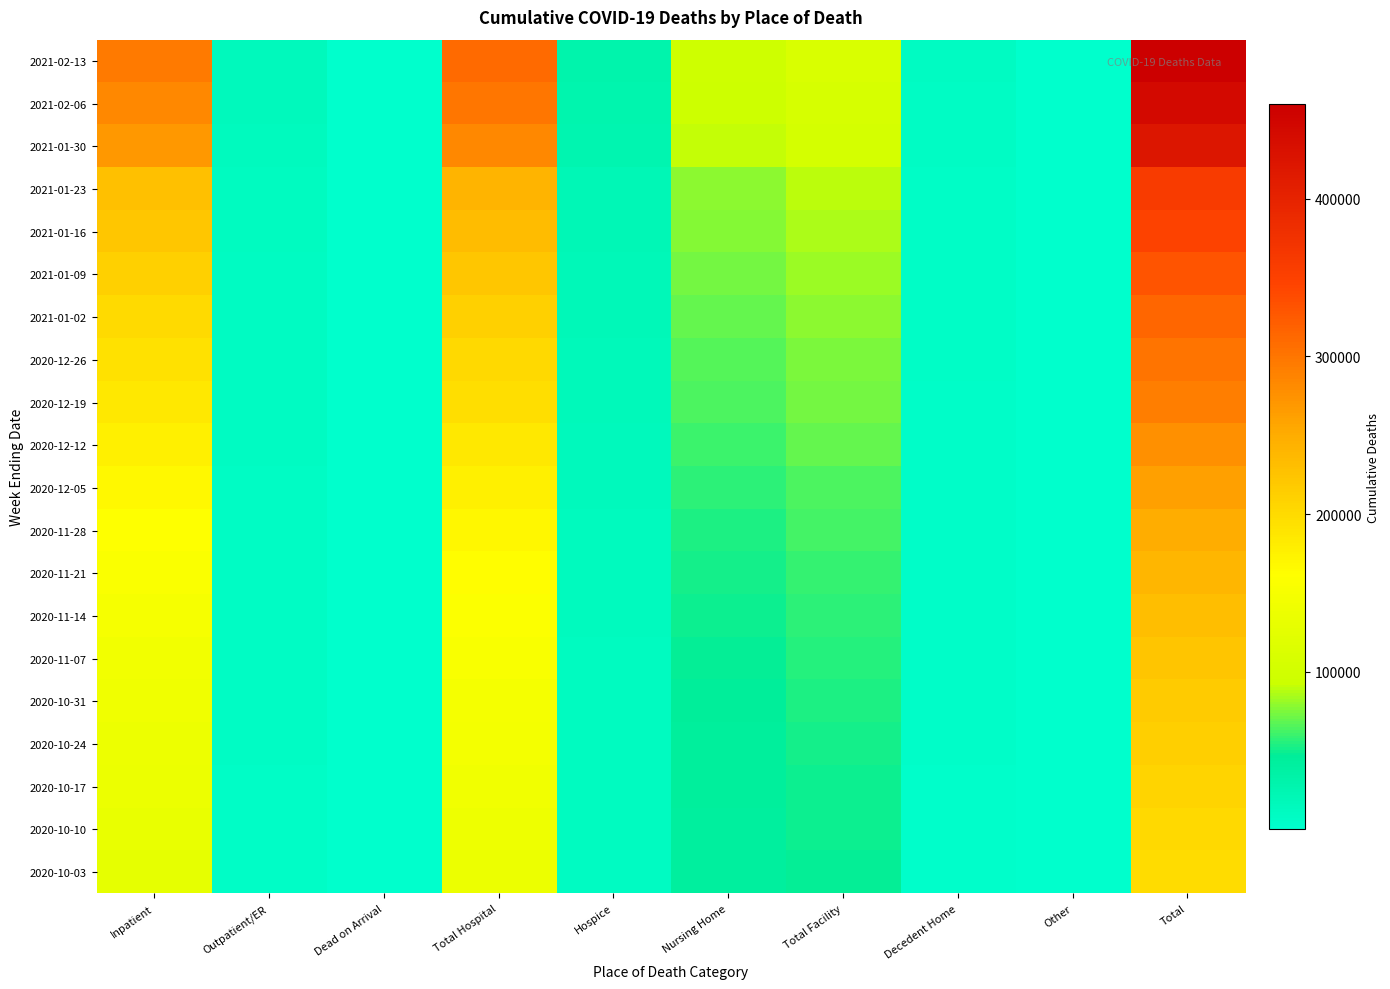

What is the sum of all 2020-12-26 values?

872981